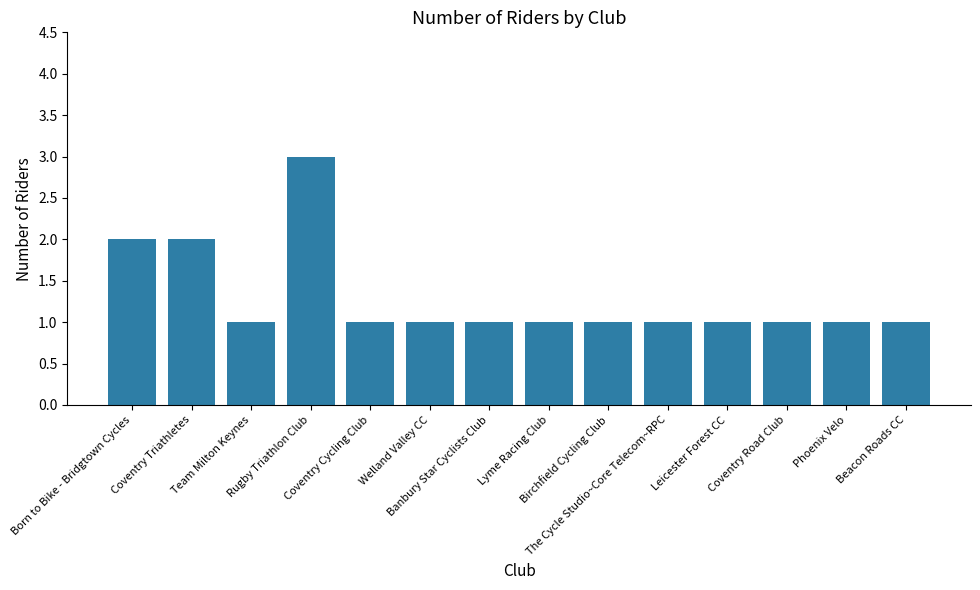

Reading left to right, list all the values displayed in this chart.

2	2	1	3	1	1	1	1	1	1	1	1	1	1